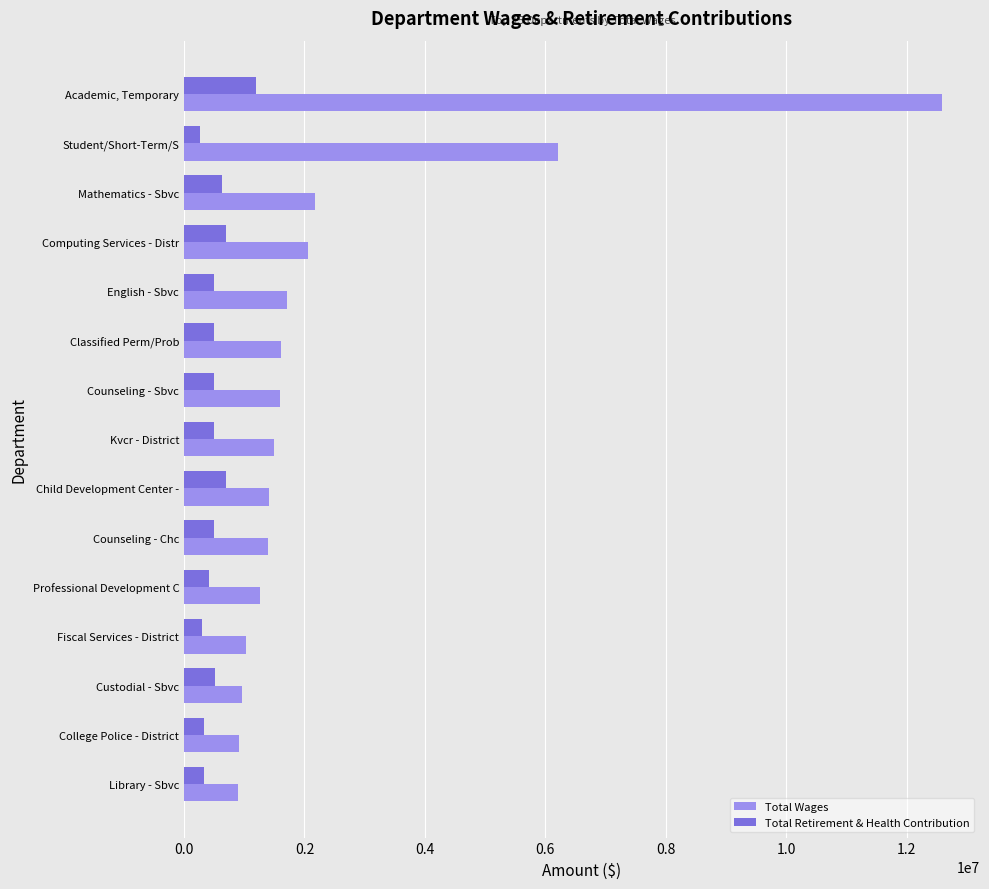

Where is Total Wages nearest to the value 6744038?

Student/Short-Term/S